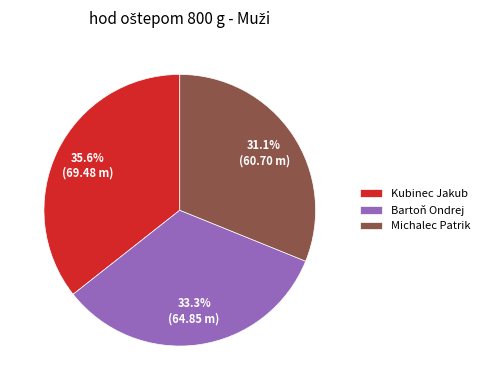

Is there a majority slice in this chart?

No